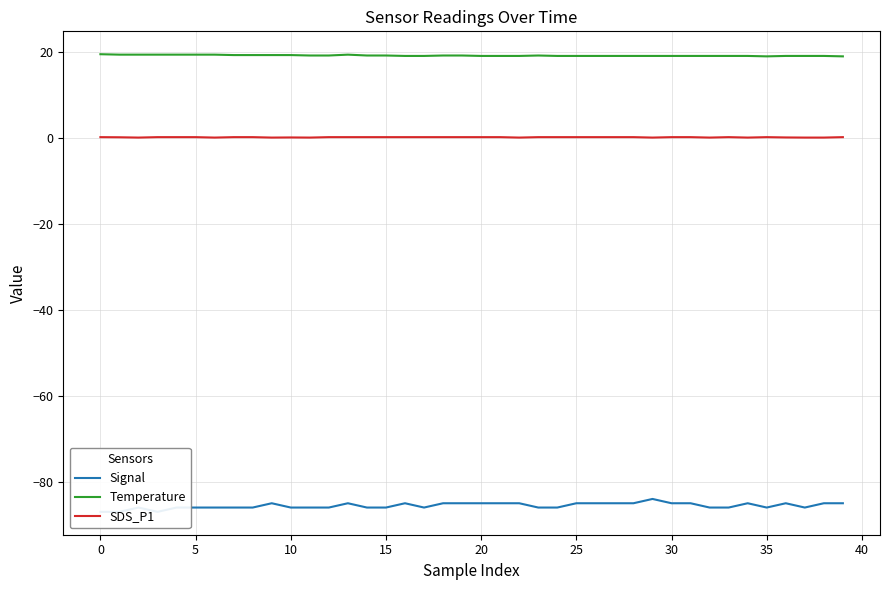

What are all the series names shown in the legend?

Signal, Temperature, SDS_P1